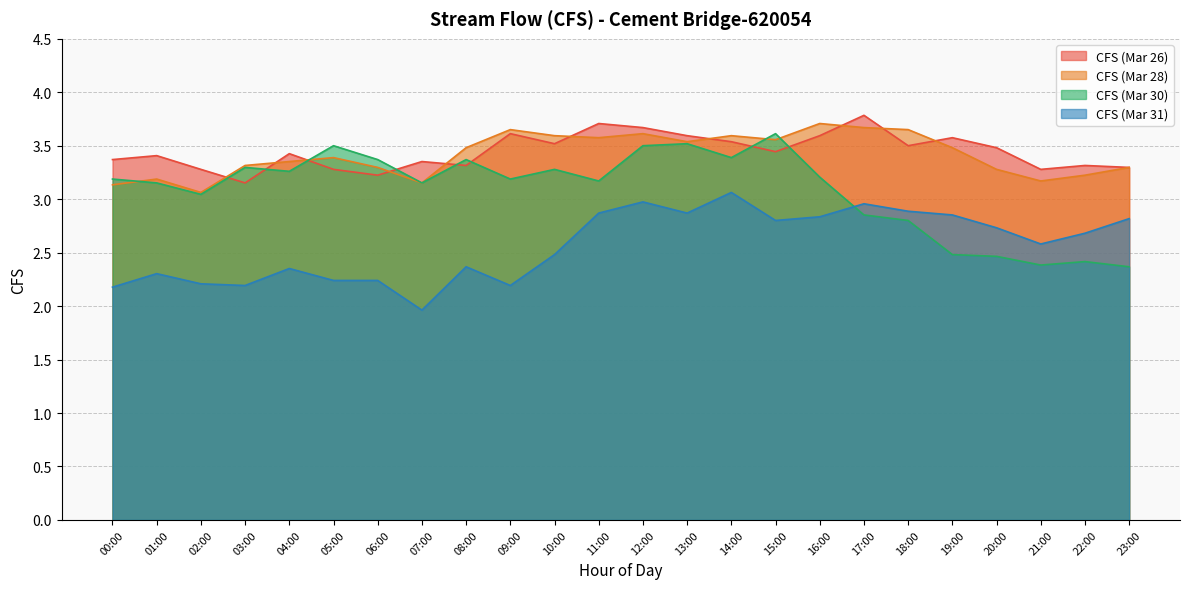

Where is the first local minimum for CFS (Mar 30)?

02:00